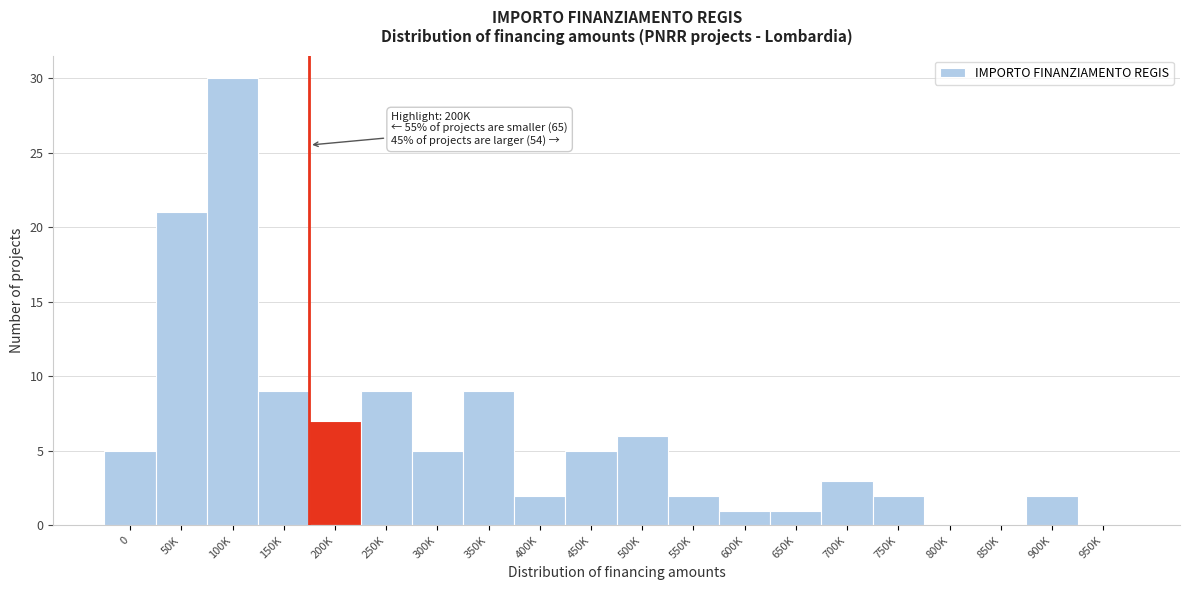

Reading left to right, what are all the values shown in this chart?

0=5	50K=21	100K=30	150K=9	200K=7	250K=9	300K=5	350K=9	400K=2	450K=5	500K=6	550K=2	600K=1	650K=1	700K=3	750K=2	800K=0	850K=0	900K=2	950K=0